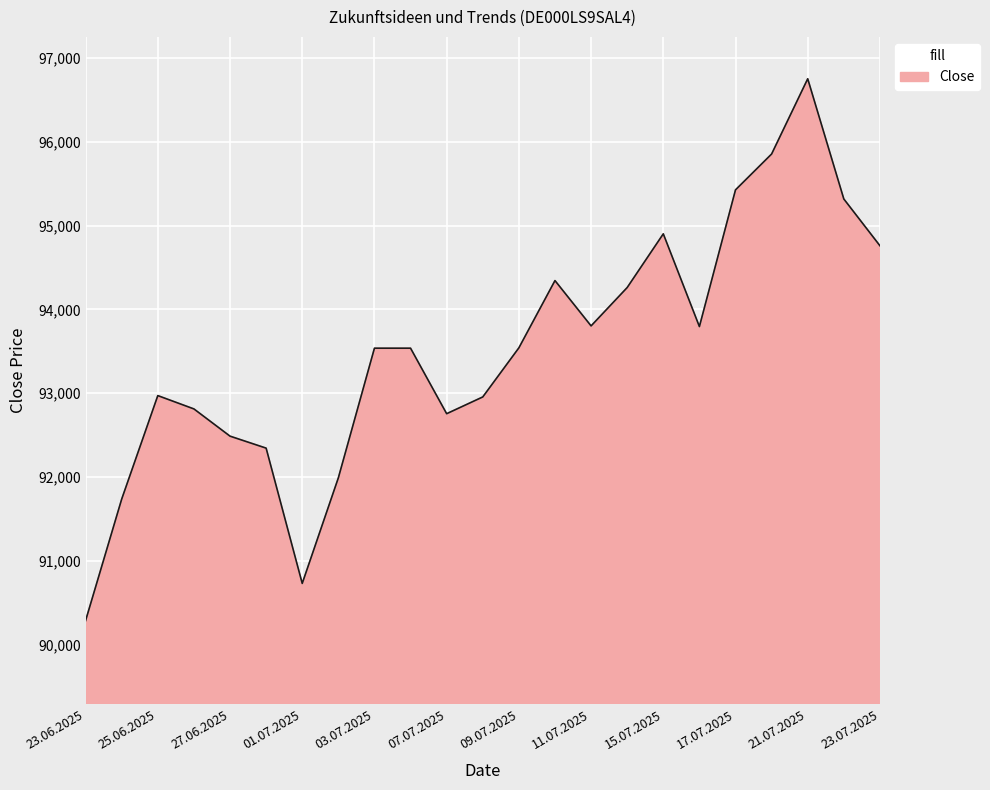

What is the minimum value shown in the chart?

90285